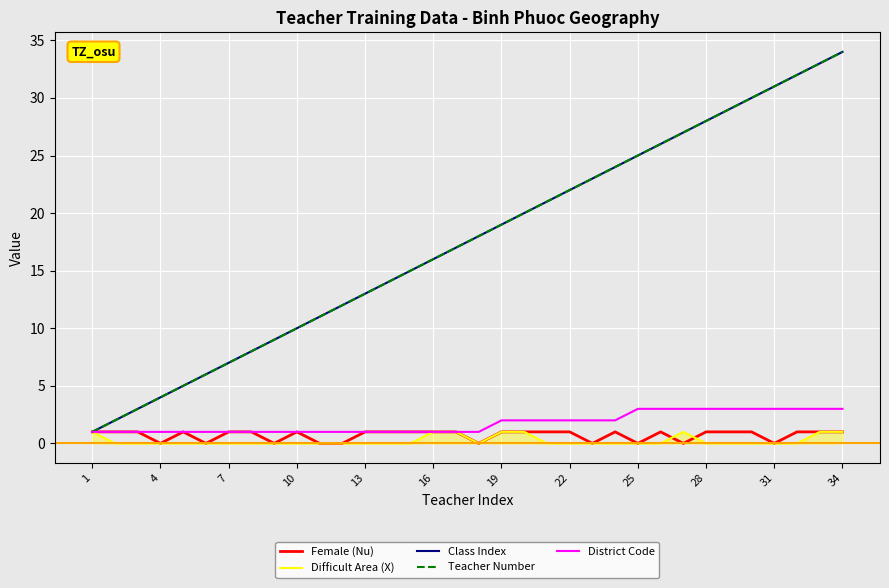

Is this an area chart (filled region under the line)?

Yes